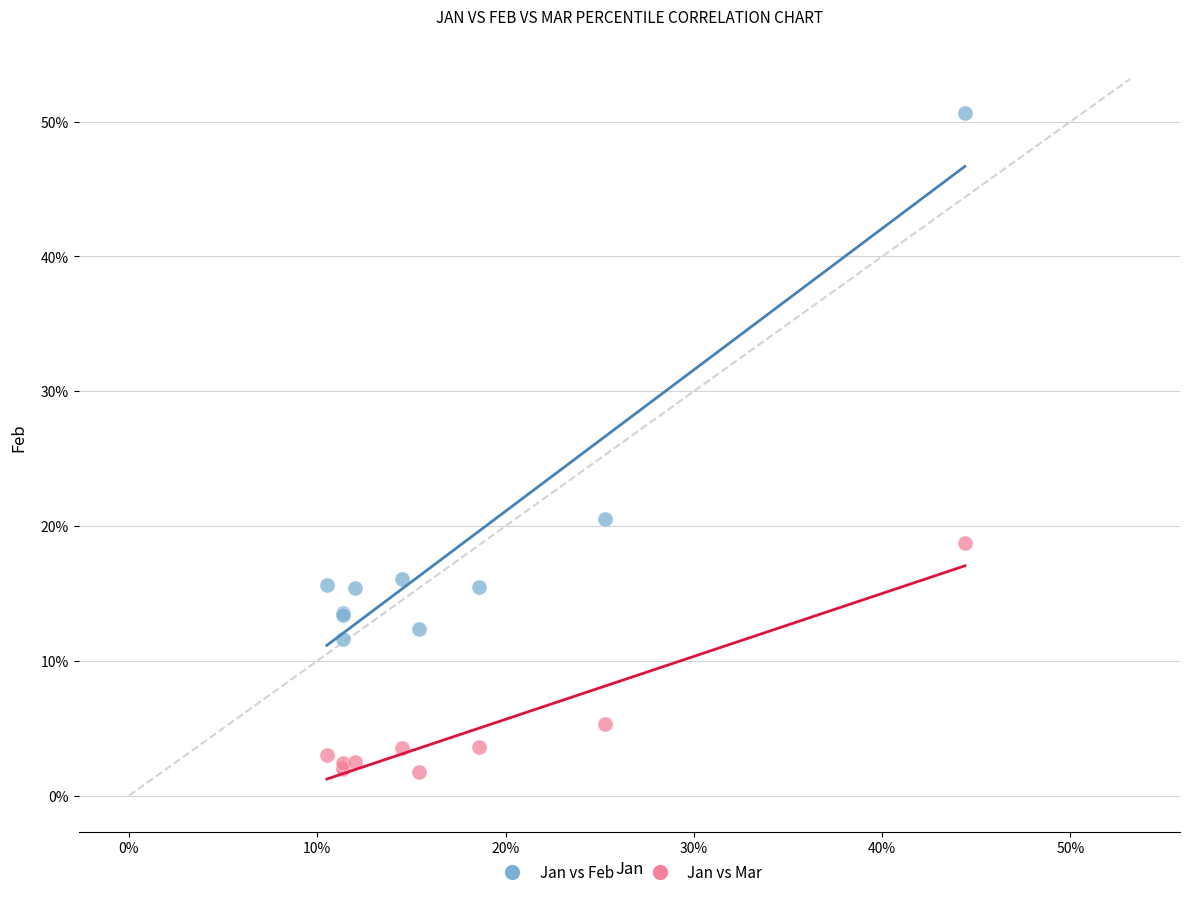

What are all the series names shown in the legend?

Jan vs Feb, Jan vs Mar